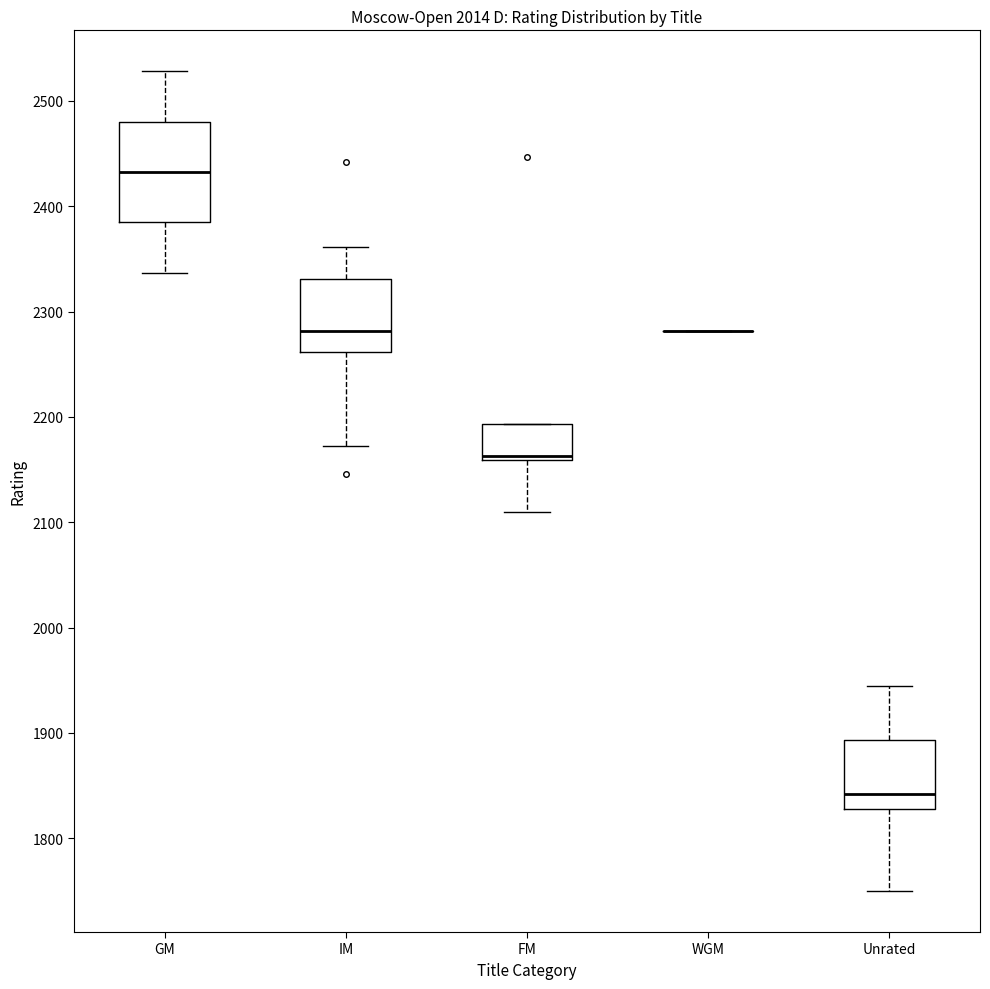

Reading left to right, read every box against the y-axis: the position of its median line, the range the box covers, and the ends of its whiskers. The values are not printed on the chart, so give them approximately, as read against the axis.

GM: median 2430, box 2380 to 2480, whiskers 2340 to 2530
IM: median 2280, box 2260 to 2330, whiskers 2170 to 2360
FM: median 2160 (just above the box's lower edge), box 2160 to 2190, whiskers 2110 to 2190
WGM: box collapsed to a line at 2280, whiskers 2280 to 2280
Unrated: median 1840, box 1830 to 1890, whiskers 1750 to 1950